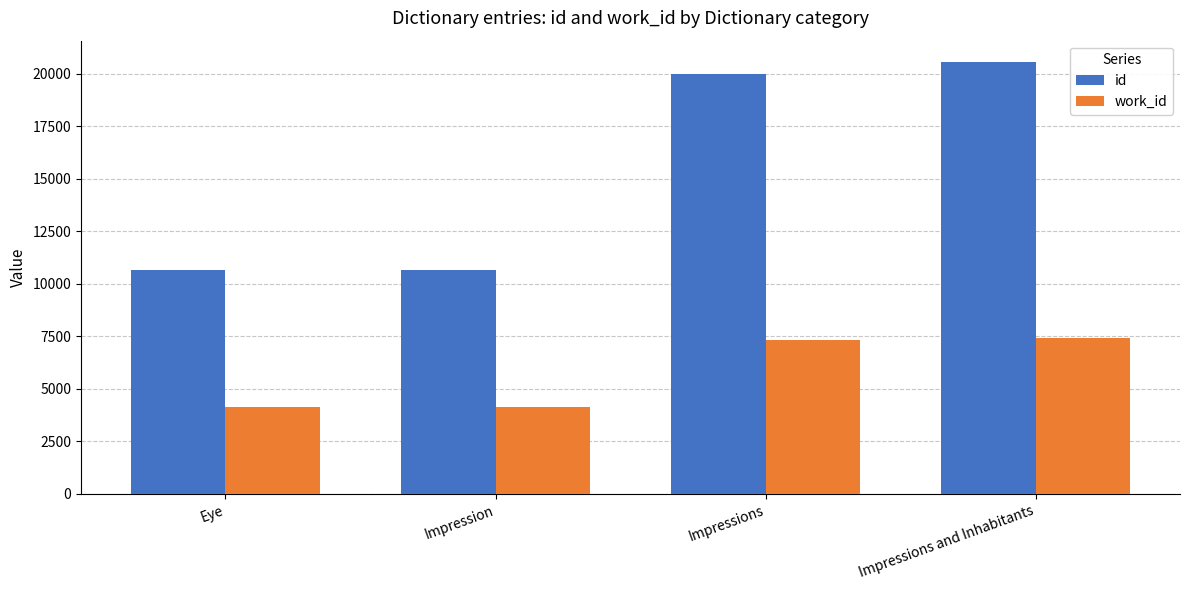

How many groups of bars are there?

4